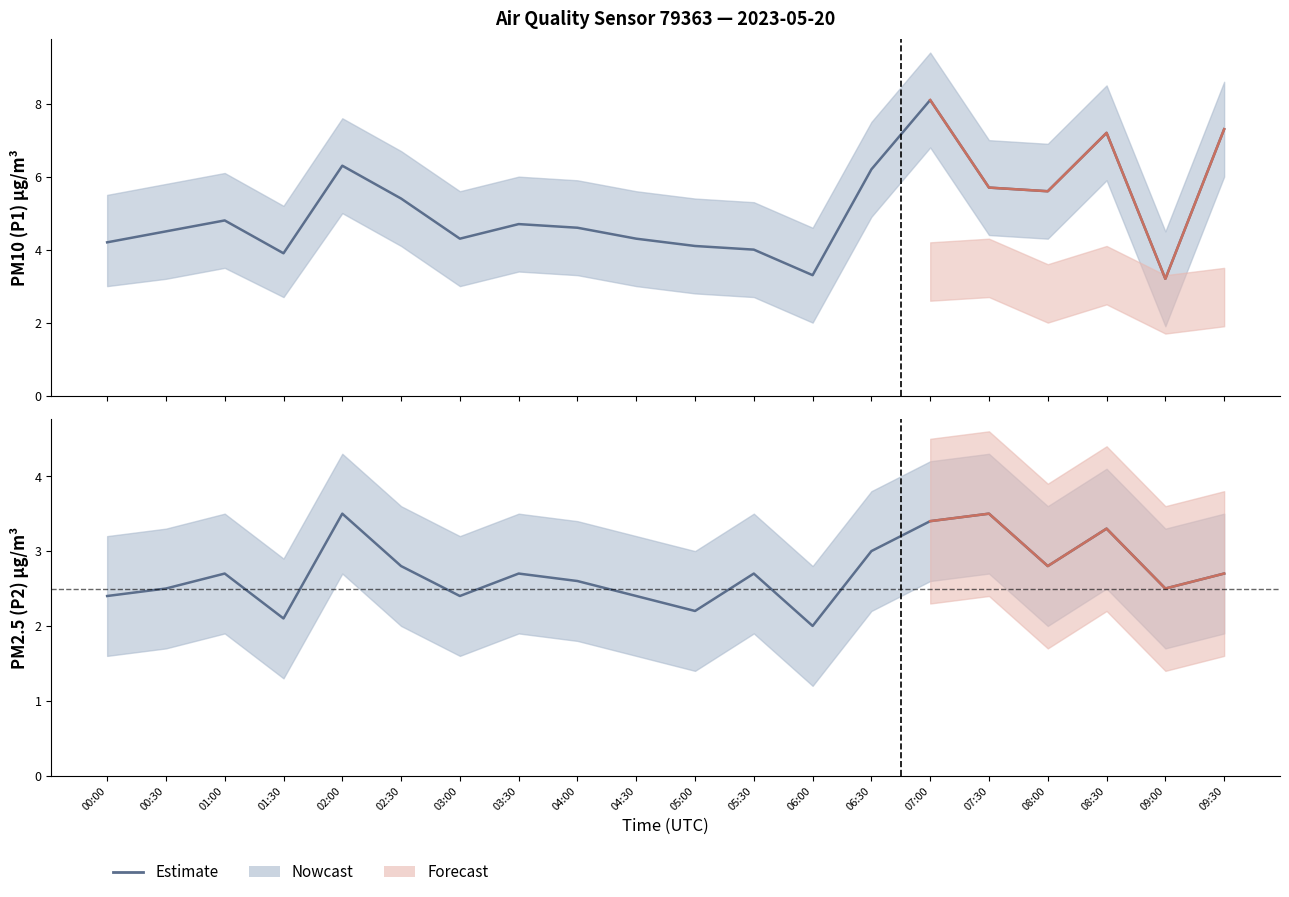

Is the value of P2 at 07:00 greater than the value of P1_upper at 09:30?

No